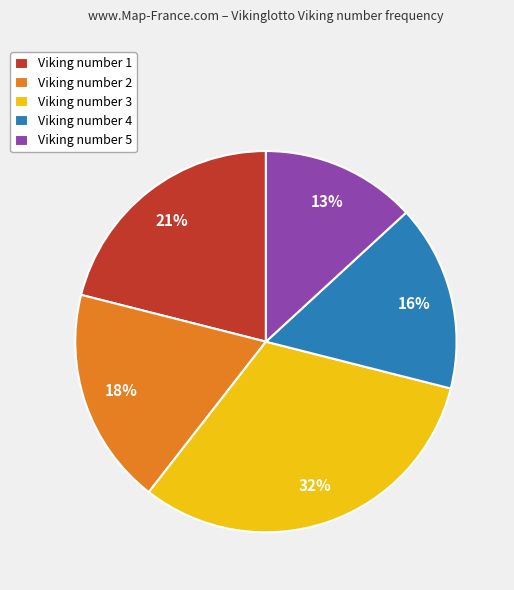

To the nearest percent, what percentage of the pie is Viking number 5?

13%